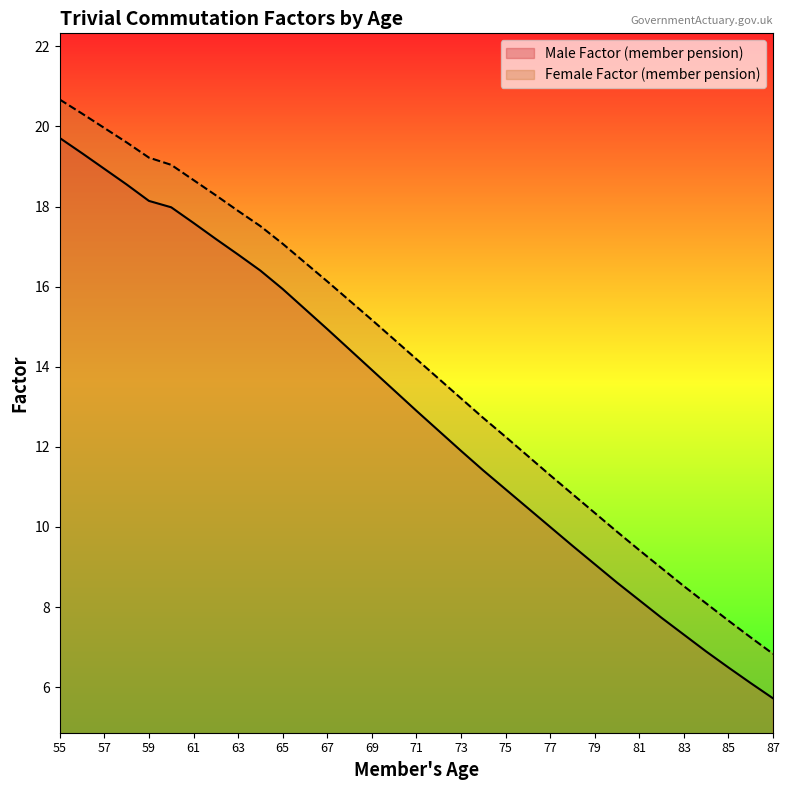

True or false: Female Factor (member pension) has more than 2 interior local peaks.

False